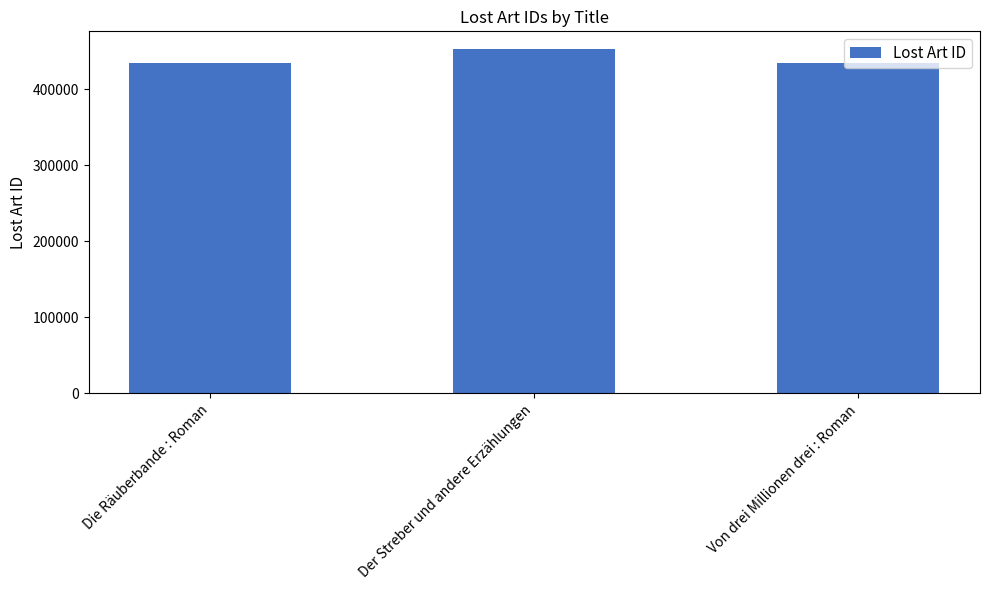

What is the average value?

440213